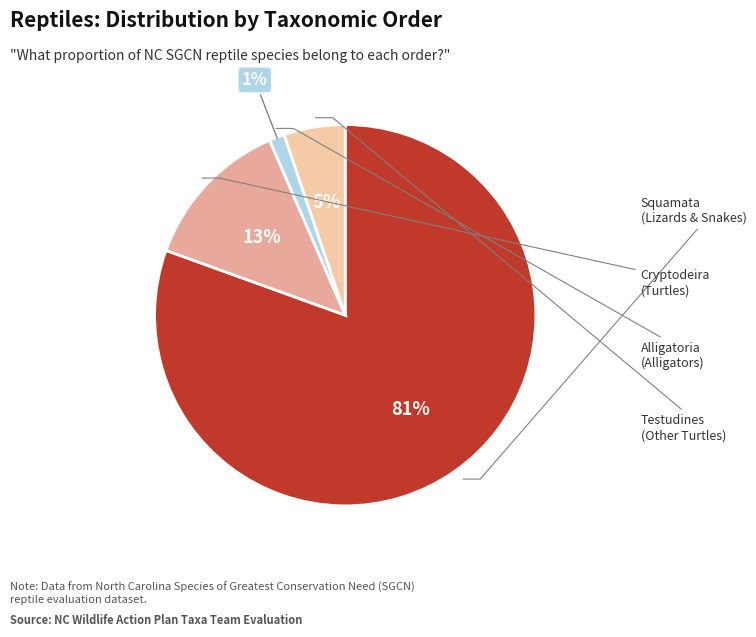

Which category has the biggest portion of the pie?

Squamata